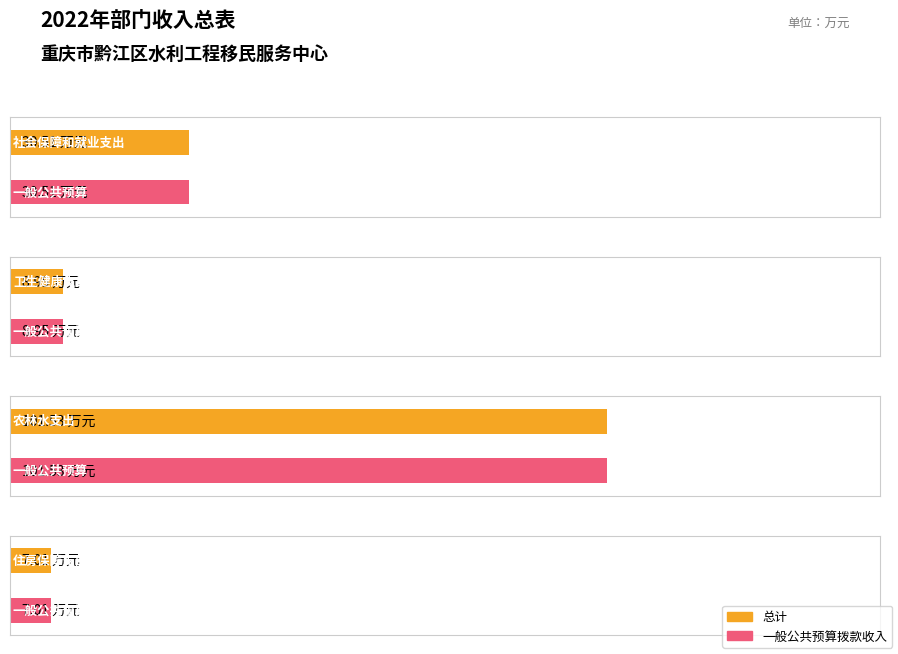

Reading left to right, extract all data points from this chart.

总计: 30.5	8.9	101.5	7.0
一般公共预算拨款收入: 30.5	8.9	101.5	7.0